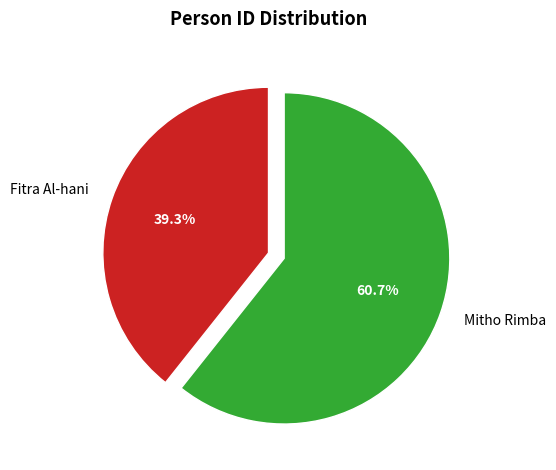

Combined, do Fitra Al-hani and Mitho Rimba account for over 50%?

Yes